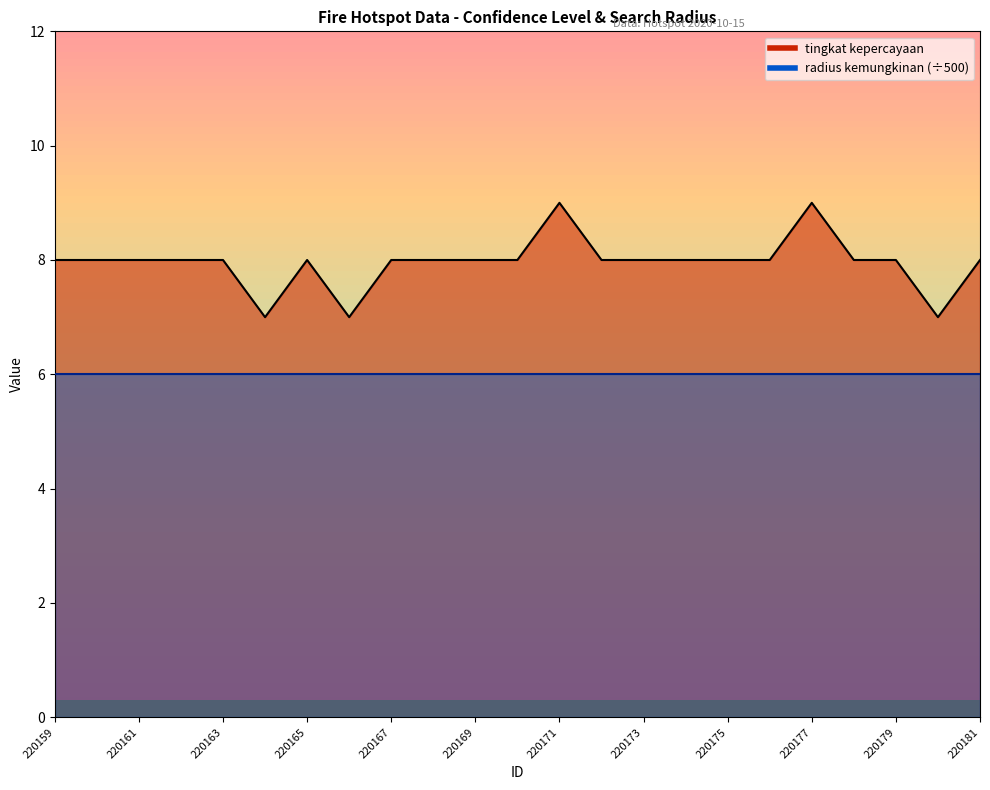

Does the chart display data point markers on the line(s)?

No